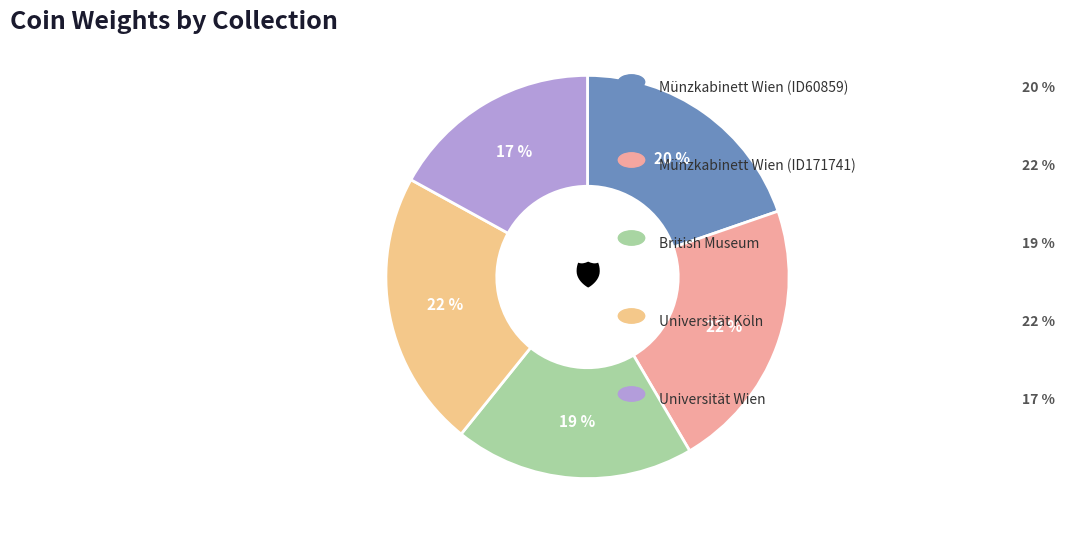

Is there any slice that represents more than half of the pie?

No